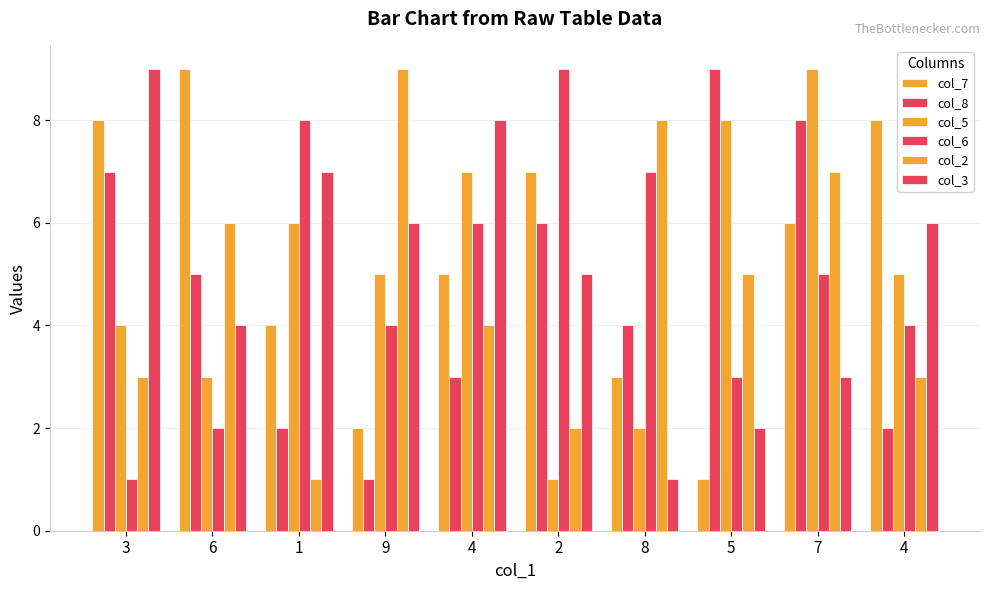

The value of col_7 at 4 is 5. True or false?

False